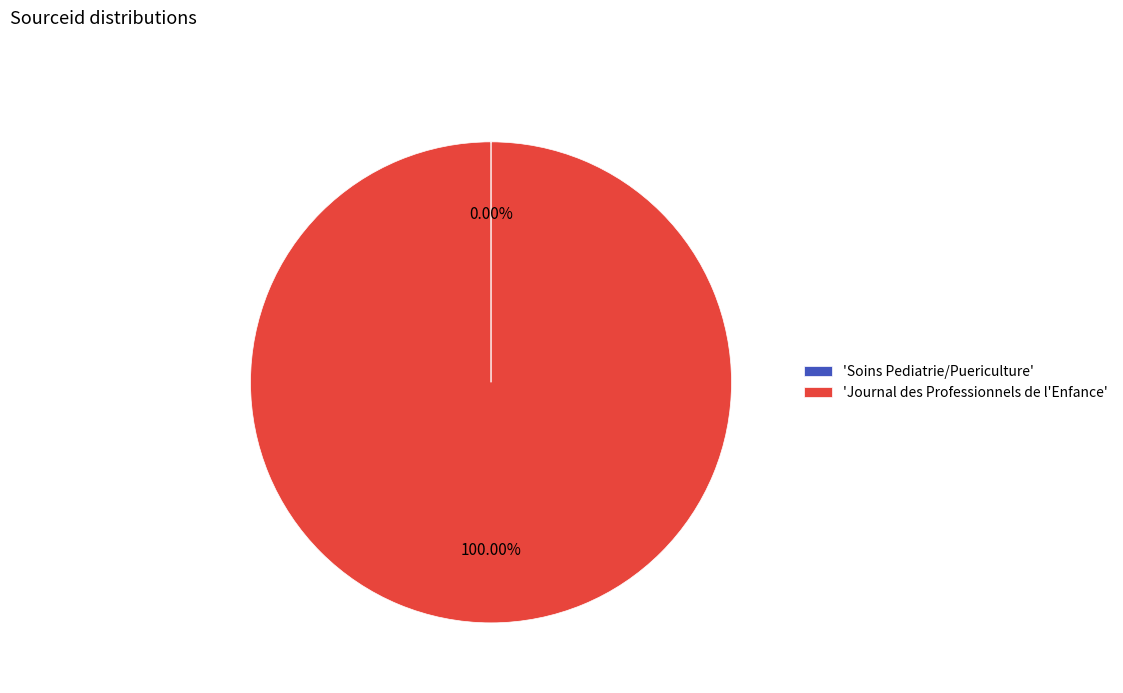

What is the largest slice in the pie chart?

'Journal des Professionnels de l'Enfance'